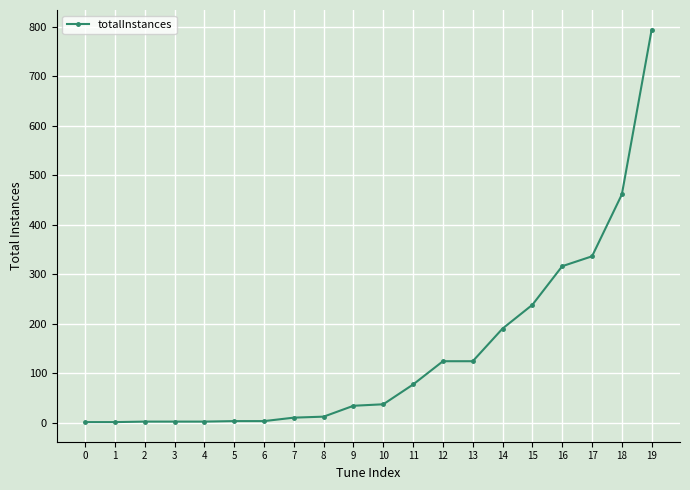

Does the chart have visible grid lines?

Yes